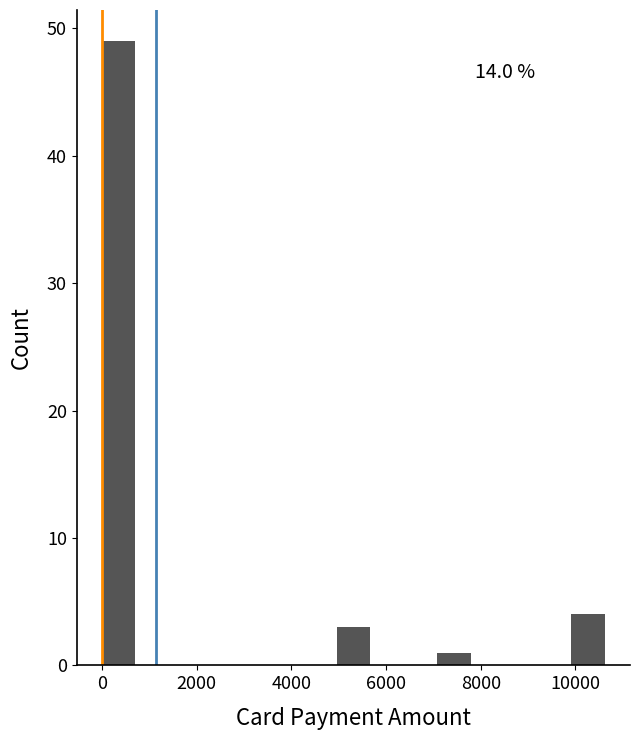

Read against the x-axis, roughly where is the centre of the tallest bar?

400